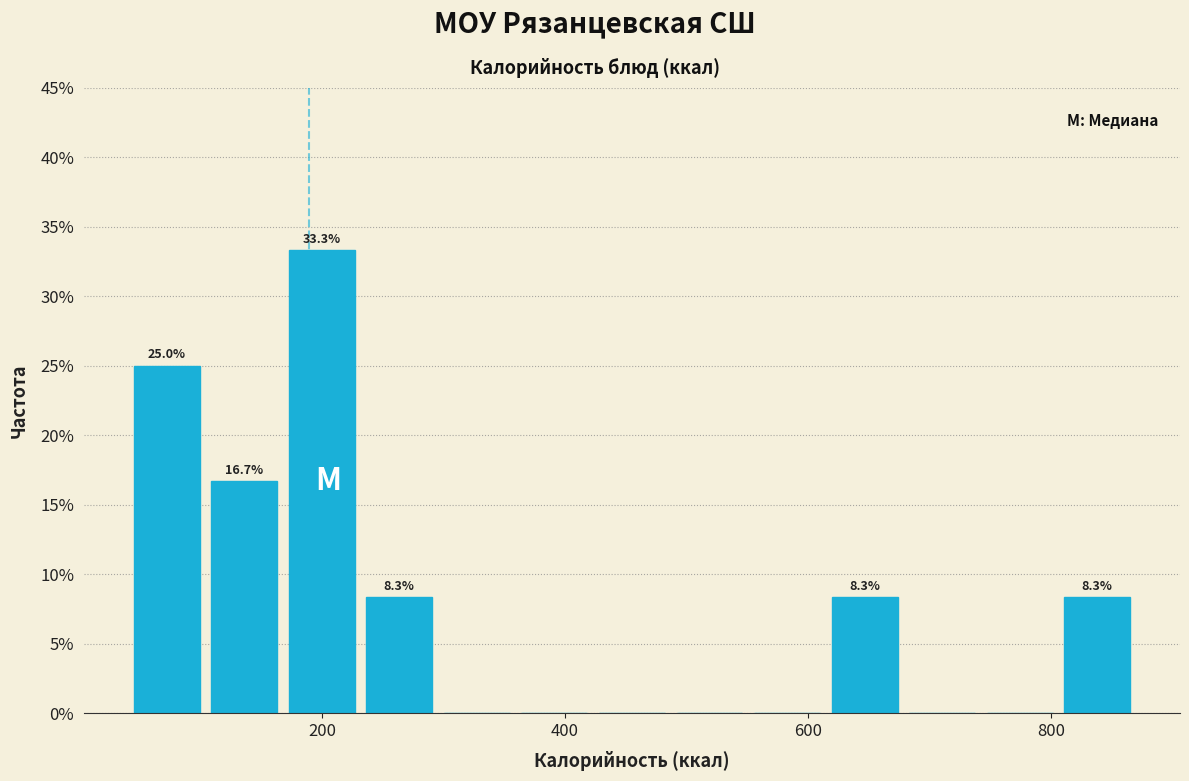

Around what value on the x-axis is the tallest bar? Give the approximate position of its centre, as read against the axis.

200